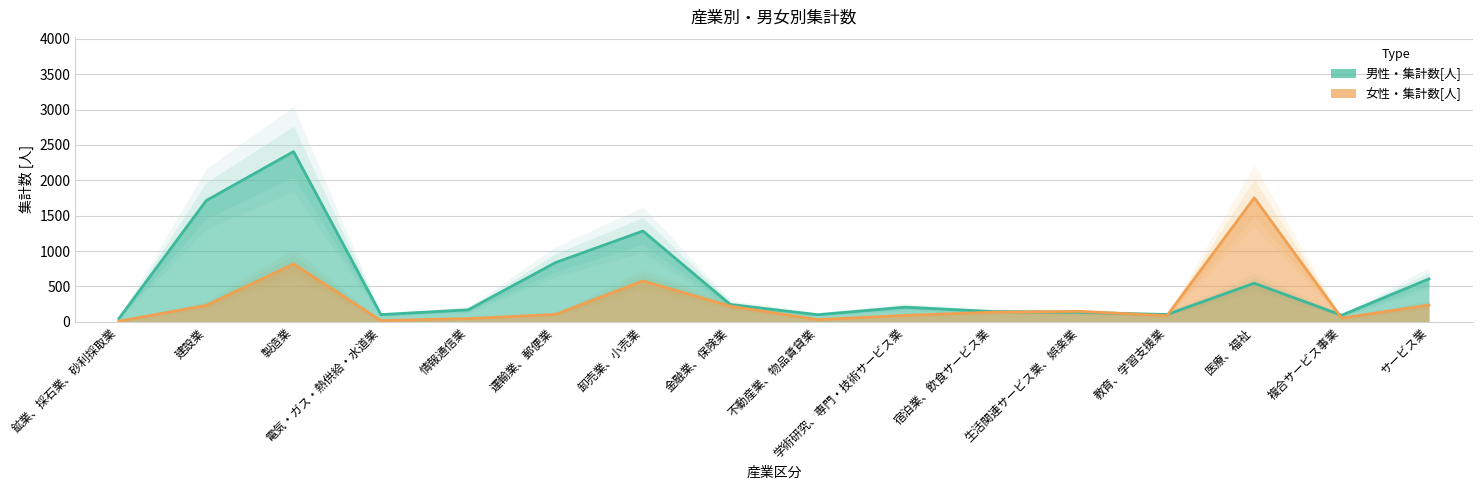

The 女性・集計数[人] series shows 90 at 学術研究、専門・技術サービス業. True or false?

True